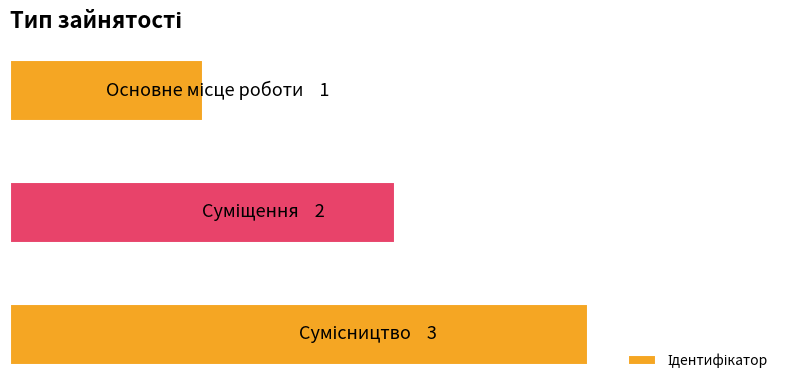

Rank the categories by value from lowest to highest.

0, 1, 2